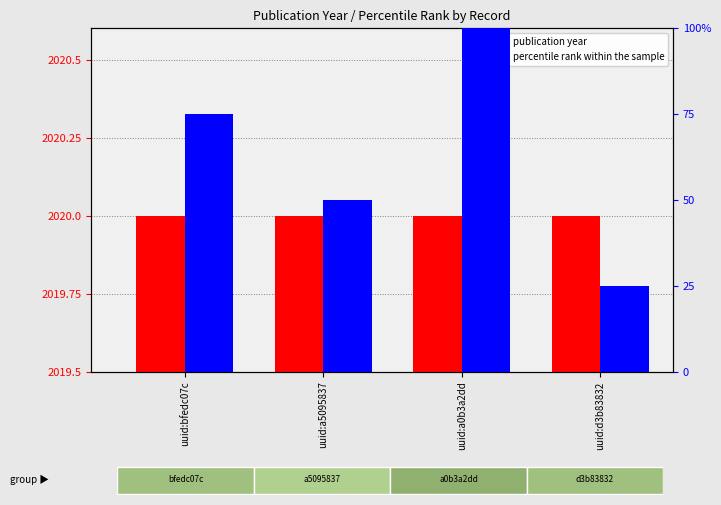

What position from the right is uuid:a0b3a2dd?

2